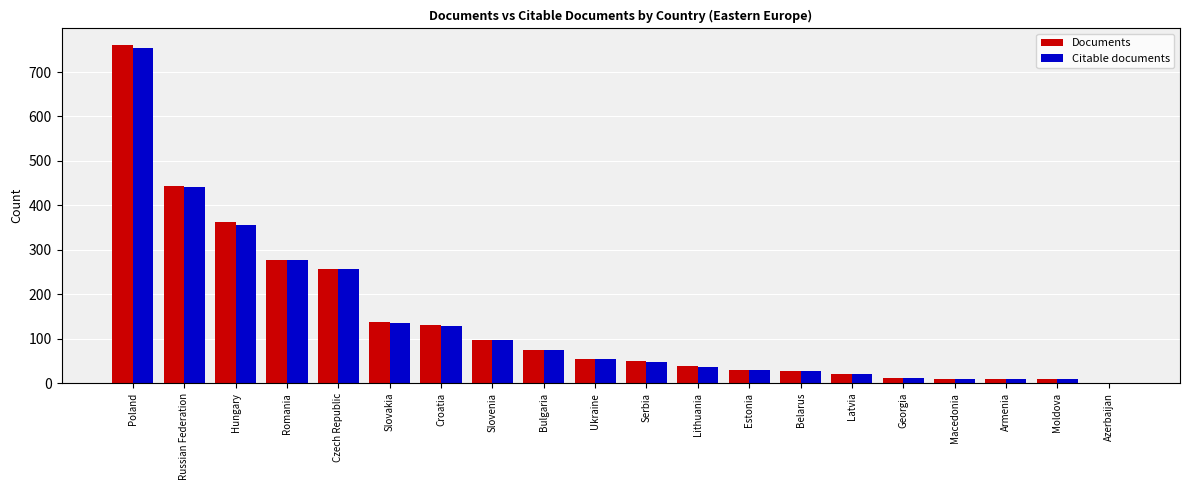

At which label does Citable documents first exceed 55?

Poland